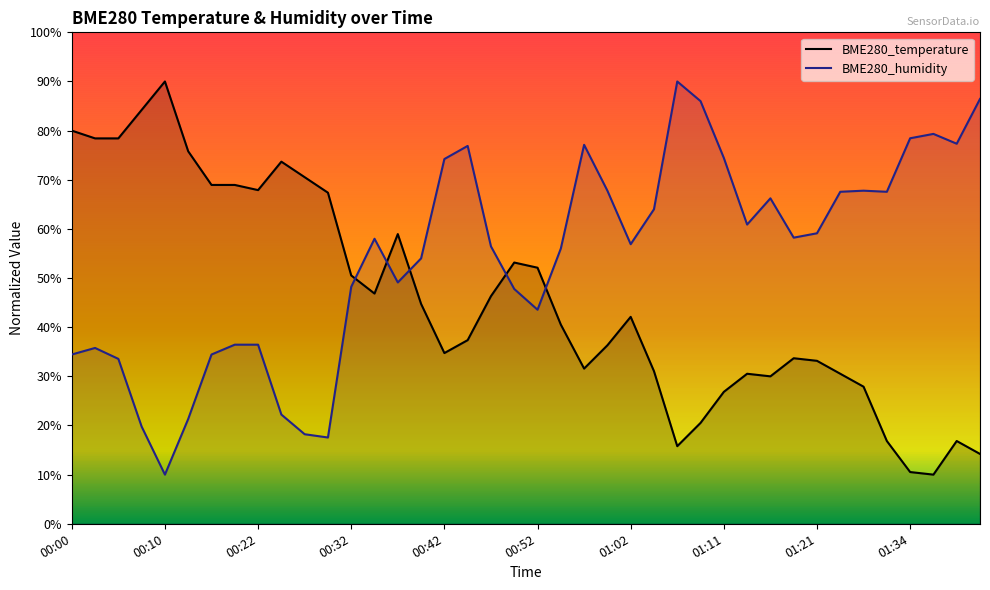

What is the sum of all BME280_temperature values?

1827.9